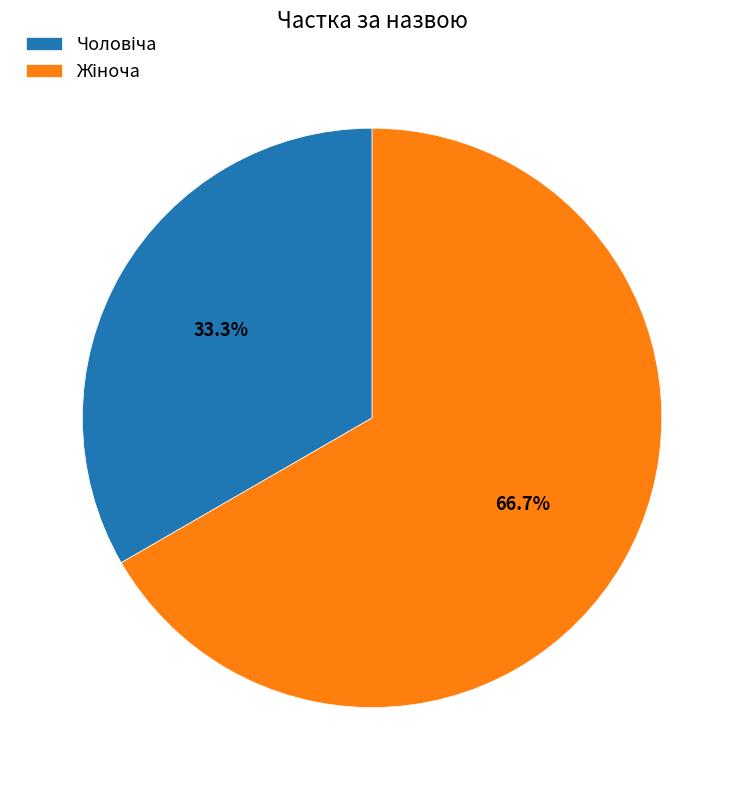

To the nearest percent, what is the difference between the largest and smallest slice percentages?

33%